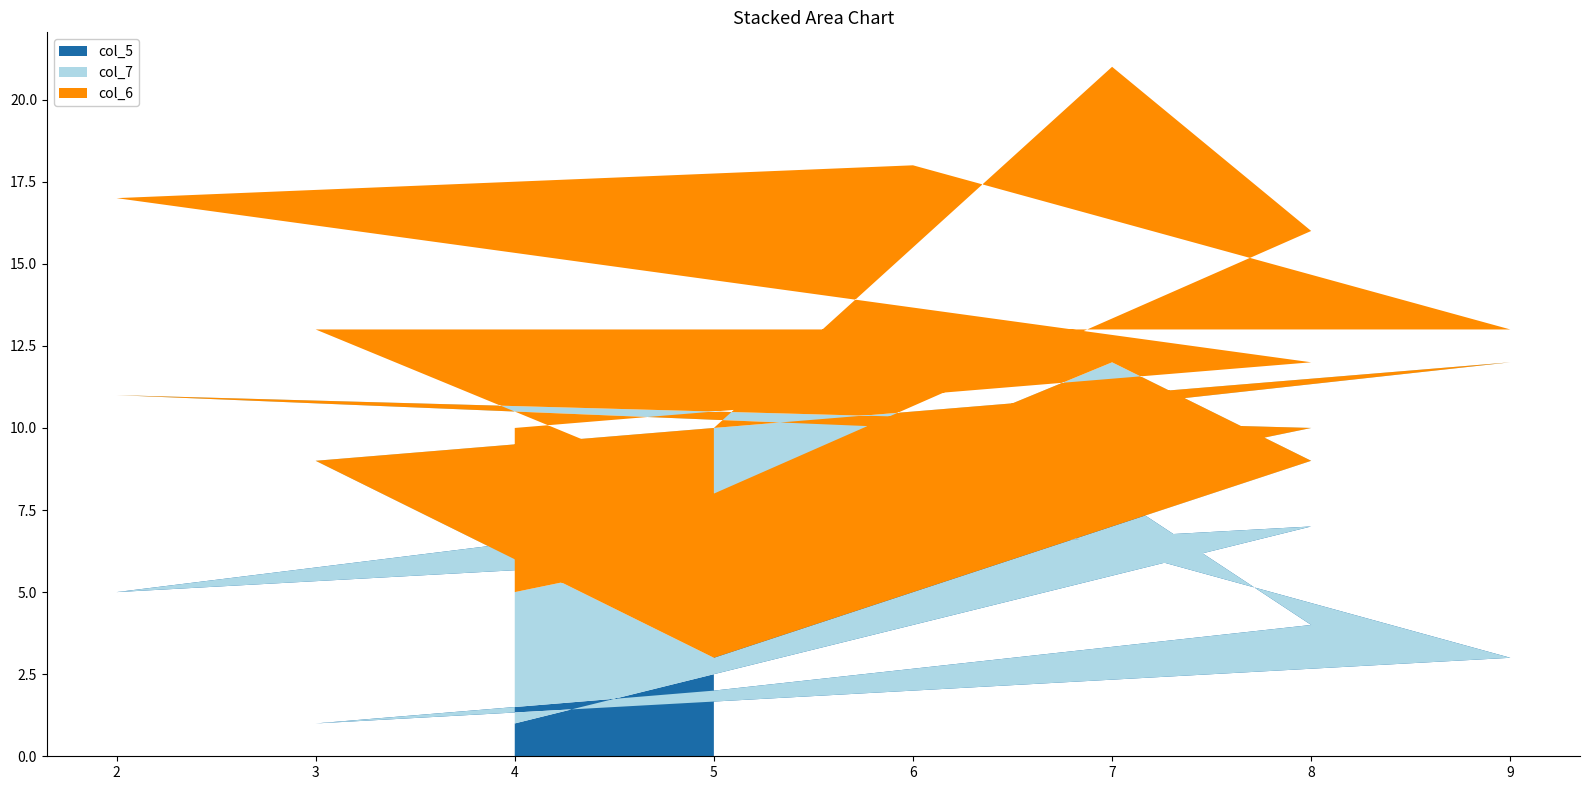

The col_7 series shows 3 at 5. True or false?

False